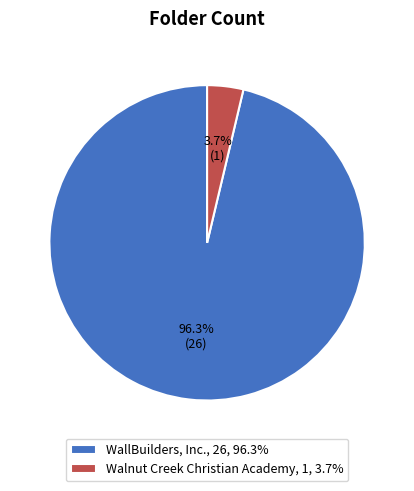

How many slices are in this pie chart?

2